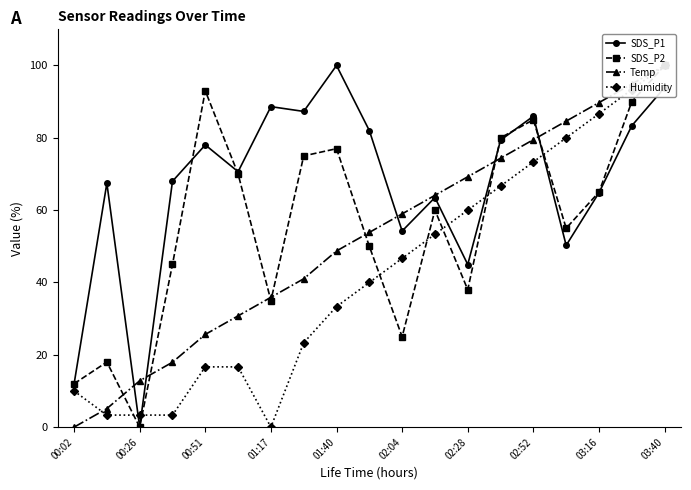

After their last crossing, which series has the higher values: SDS_P1 or Temp?

Temp